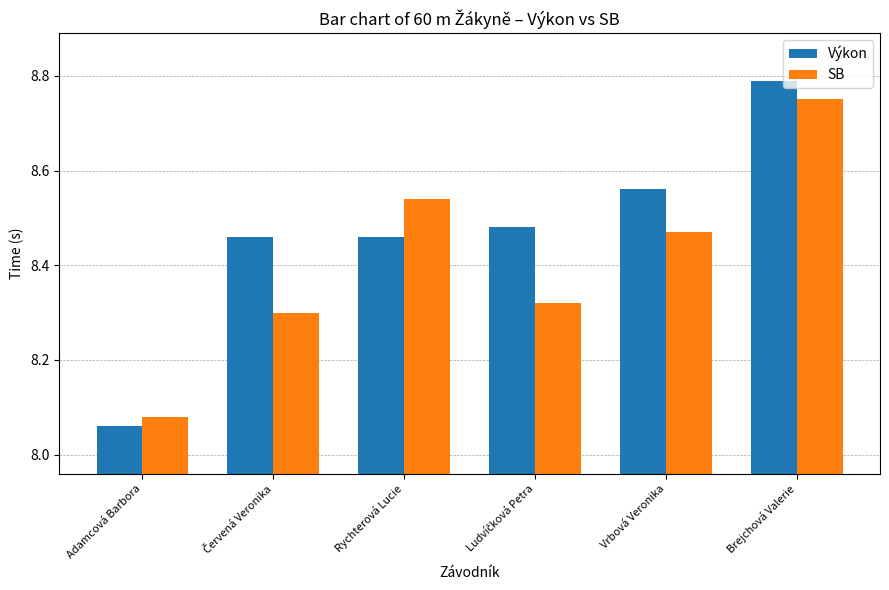

What are all the series names shown in the legend?

Výkon, SB